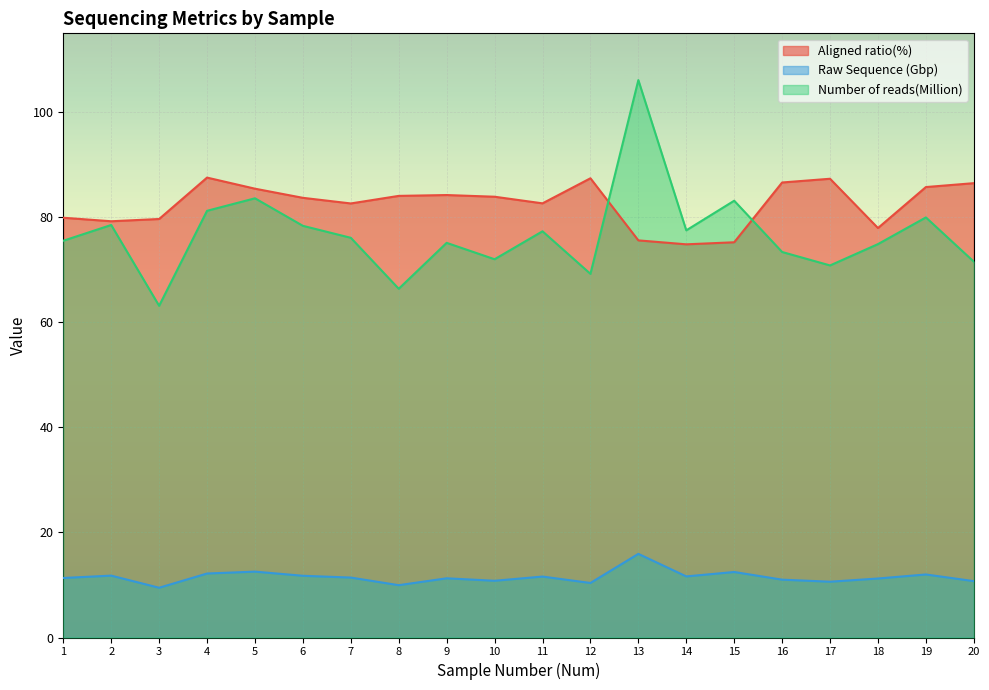

What is the difference between the maximum and minimum values in the Number of reads(Million) series?

43.0